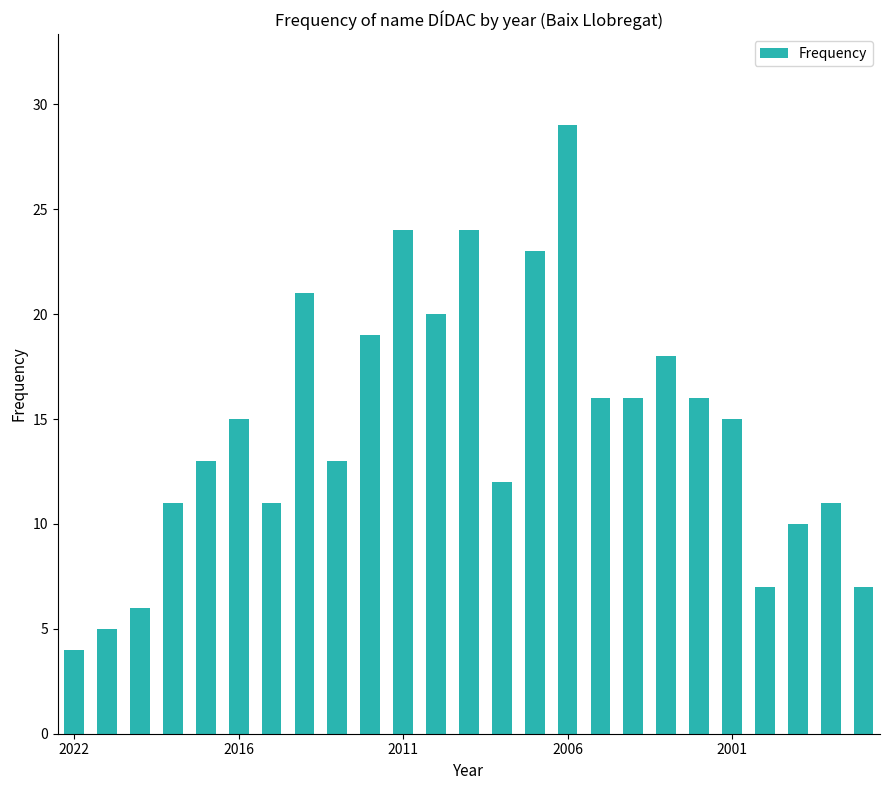

What is the average value?

15